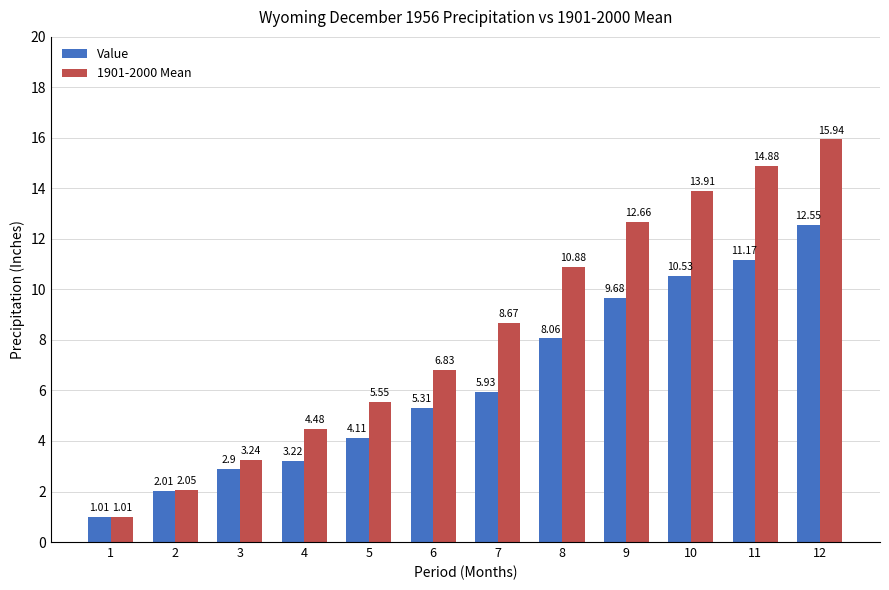

At how many categories does at least one series exceed 5?

8